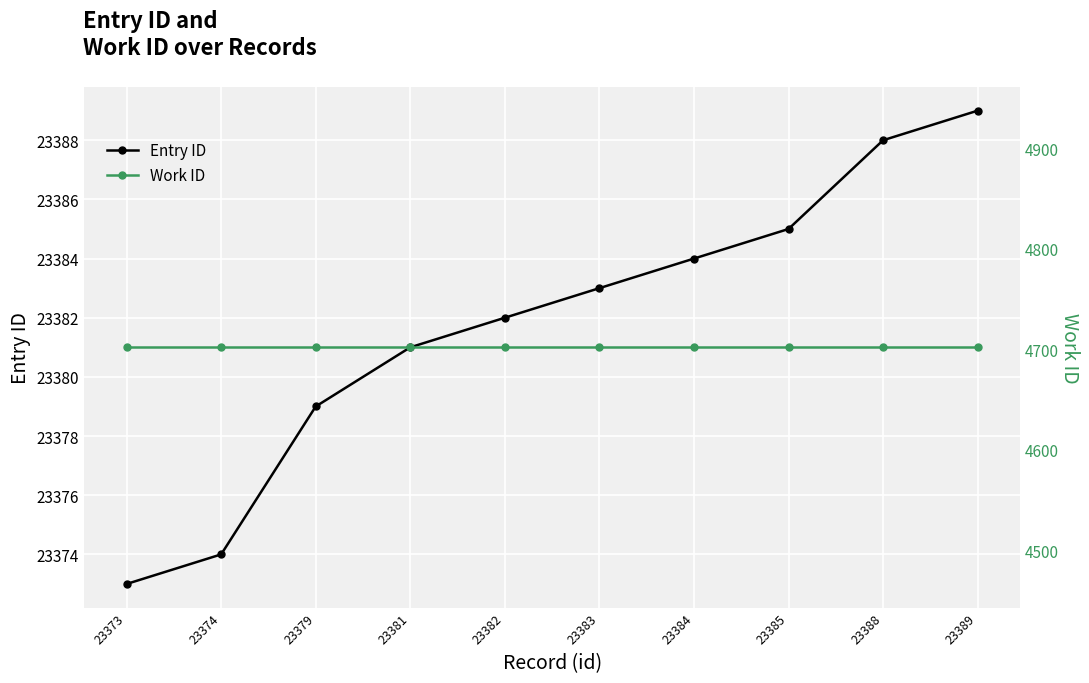

True or false: Work ID has more than 2 interior local peaks.

False